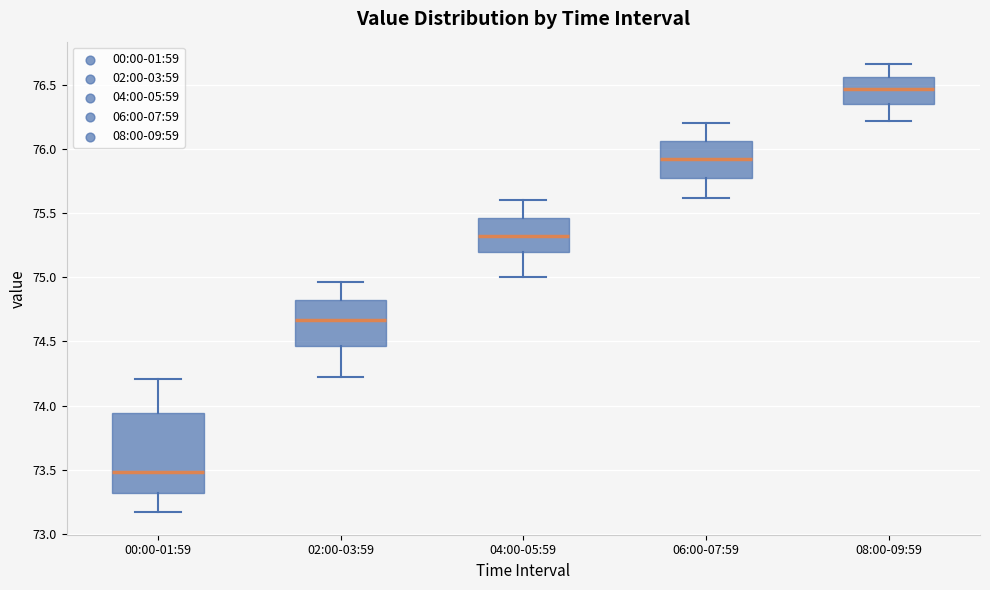

Reading left to right, read every box against the y-axis: the position of its median line, the range the box covers, and the ends of its whiskers. The values are not printed on the chart, so give them approximately, as read against the axis.

00:00-01:59: median 73.50, box 73.30 to 73.95, whiskers 73.15 to 74.20
02:00-03:59: median 74.65, box 74.45 to 74.85, whiskers 74.20 to 74.95
04:00-05:59: median 75.35, box 75.20 to 75.45, whiskers 75.00 to 75.60
06:00-07:59: median 75.90, box 75.80 to 76.05, whiskers 75.60 to 76.20
08:00-09:59: median 76.45, box 76.35 to 76.55, whiskers 76.20 to 76.65